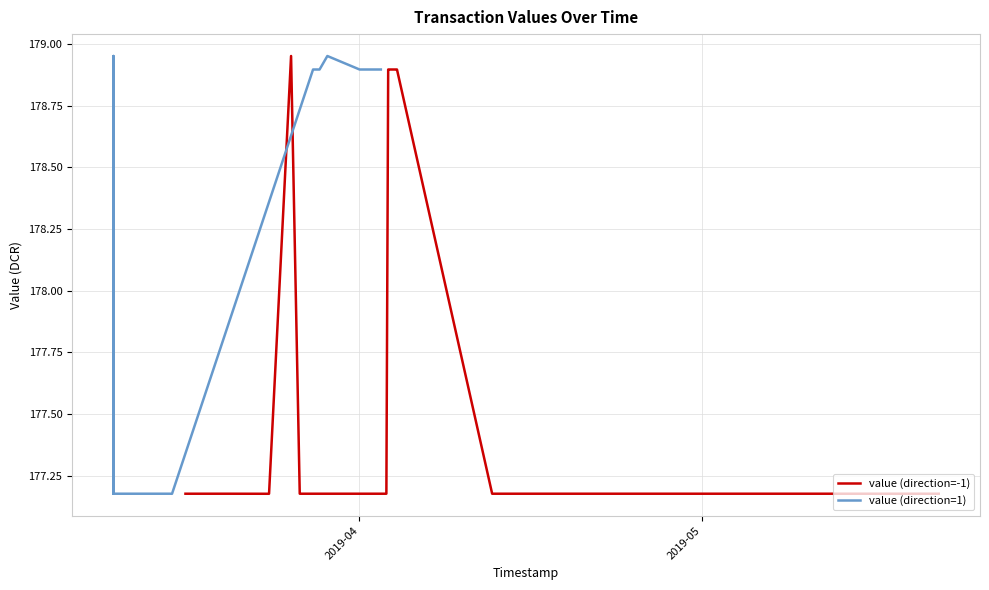

What is the average value of the value (direction=-1) series?

177.6